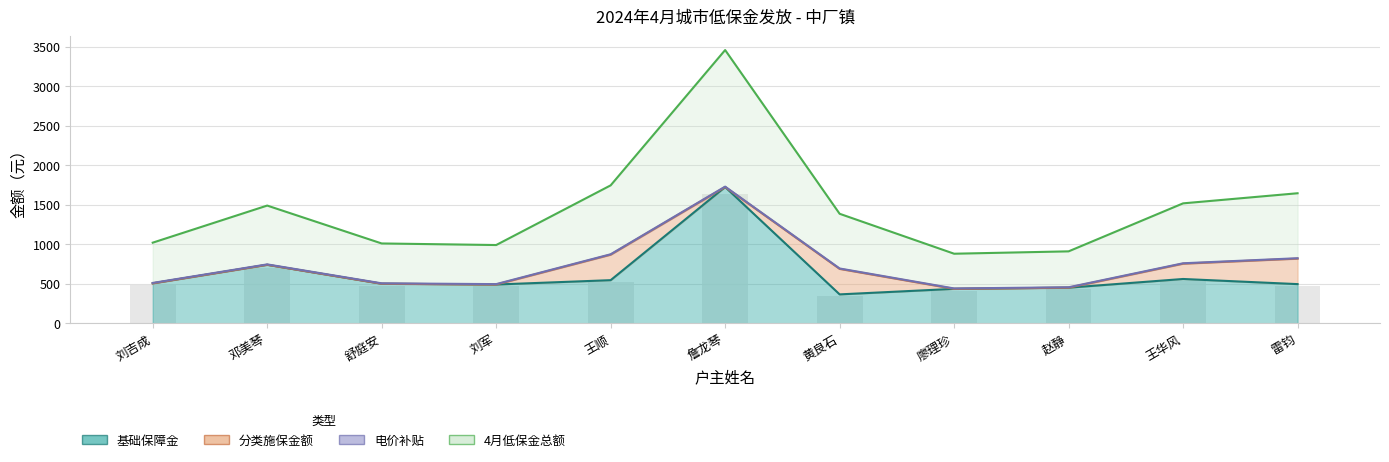

The value of 4月低保金总额 at 舒庭安 is 500. True or false?

True